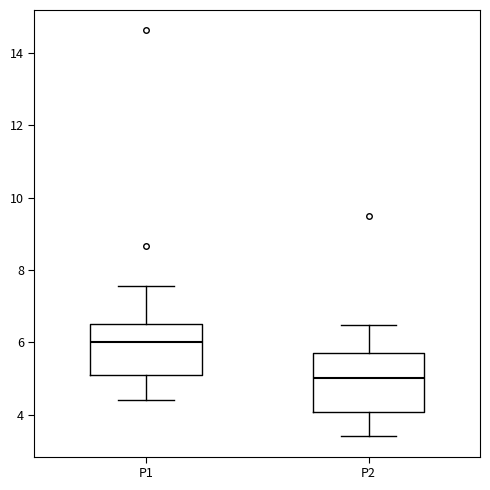

Comparing the boxes themselves (not the whiskers), which one is the tallest?

P2